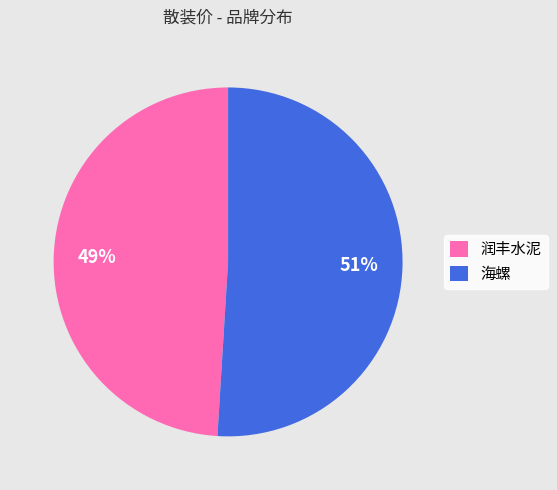

Which has a higher value, 海螺 or 润丰水泥?

海螺